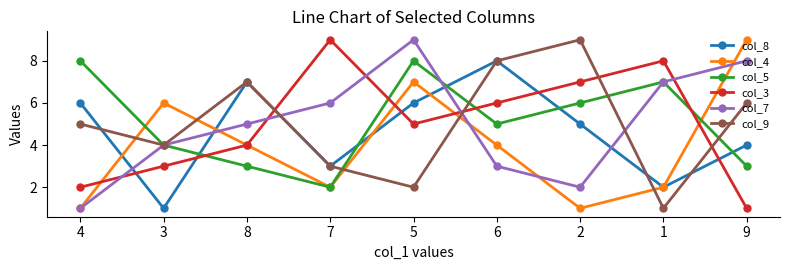

Reading left to right, what are all the values shown in this chart?

col_8: 6	1	7	3	6	8	5	2	4
col_4: 1	6	4	2	7	4	1	2	9
col_5: 8	4	3	2	8	5	6	7	3
col_3: 2	3	4	9	5	6	7	8	1
col_7: 1	4	5	6	9	3	2	7	8
col_9: 5	4	7	3	2	8	9	1	6